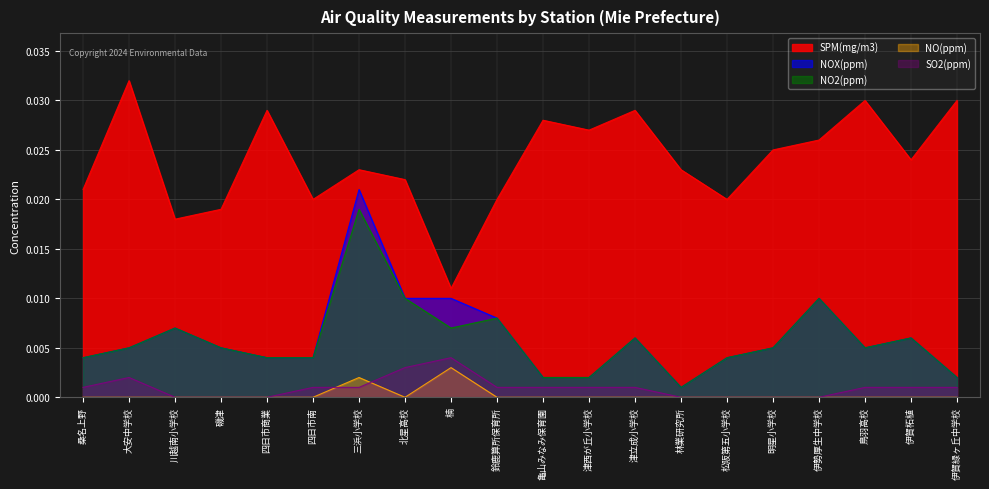

Reading left to right, transcribe all the data shown in this chart.

SPM(mg/m3): 0.0	0.0	0.0	0.0	0.0	0.0	0.0	0.0	0.0	0.0	0.0	0.0	0.0	0.0	0.0	0.0	0.0	0.0	0.0	0.0
NOX(ppm): 0.0	0.0	0.0	0.0	0.0	0.0	0.0	0.0	0.0	0.0	0.0	0.0	0.0	0.0	0.0	0.0	0.0	0.0	0.0	0.0
NO2(ppm): 0.0	0.0	0.0	0.0	0.0	0.0	0.0	0.0	0.0	0.0	0.0	0.0	0.0	0.0	0.0	0.0	0.0	0.0	0.0	0.0
NO(ppm): 0.0	0.0	0.0	0.0	0.0	0.0	0.0	0.0	0.0	0.0	0.0	0.0	0.0	0.0	0.0	0.0	0.0	0.0	0.0	0.0
SO2(ppm): 0.0	0.0	0.0	0.0	0.0	0.0	0.0	0.0	0.0	0.0	0.0	0.0	0.0	0.0	0.0	0.0	0.0	0.0	0.0	0.0